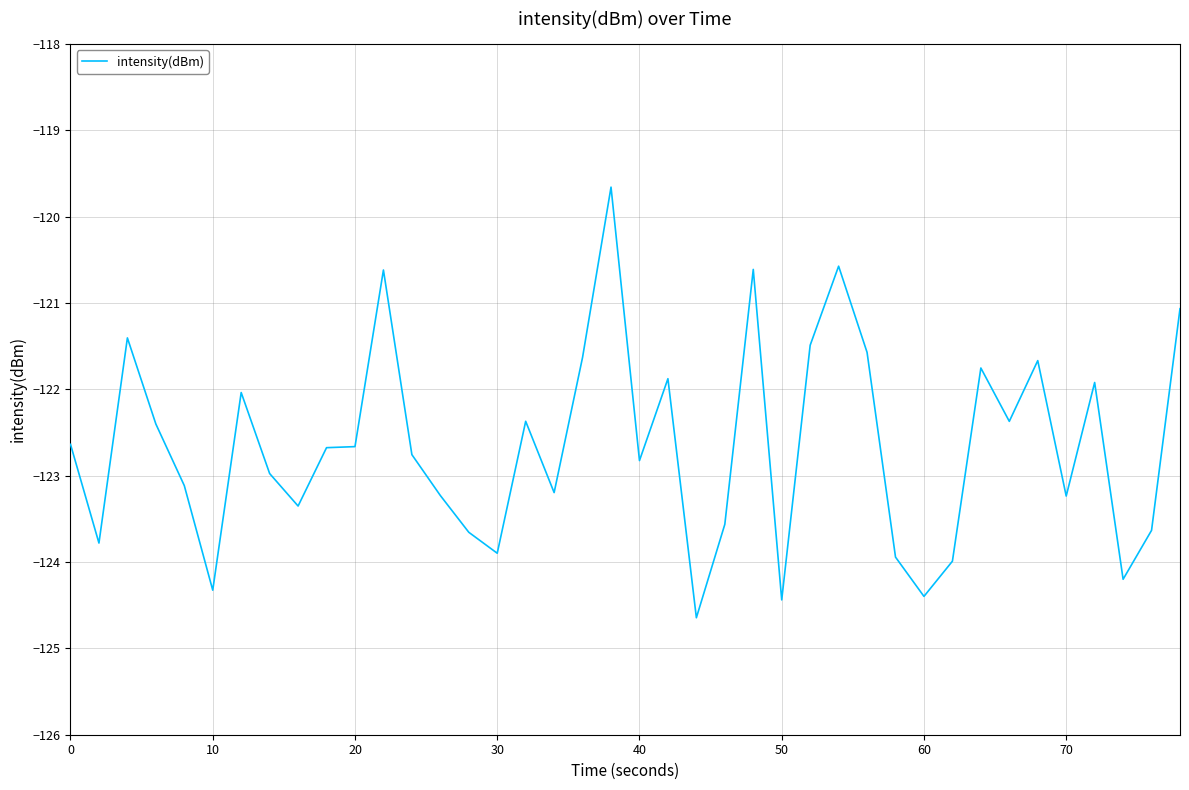

What is the difference between the maximum and minimum values?

5.0